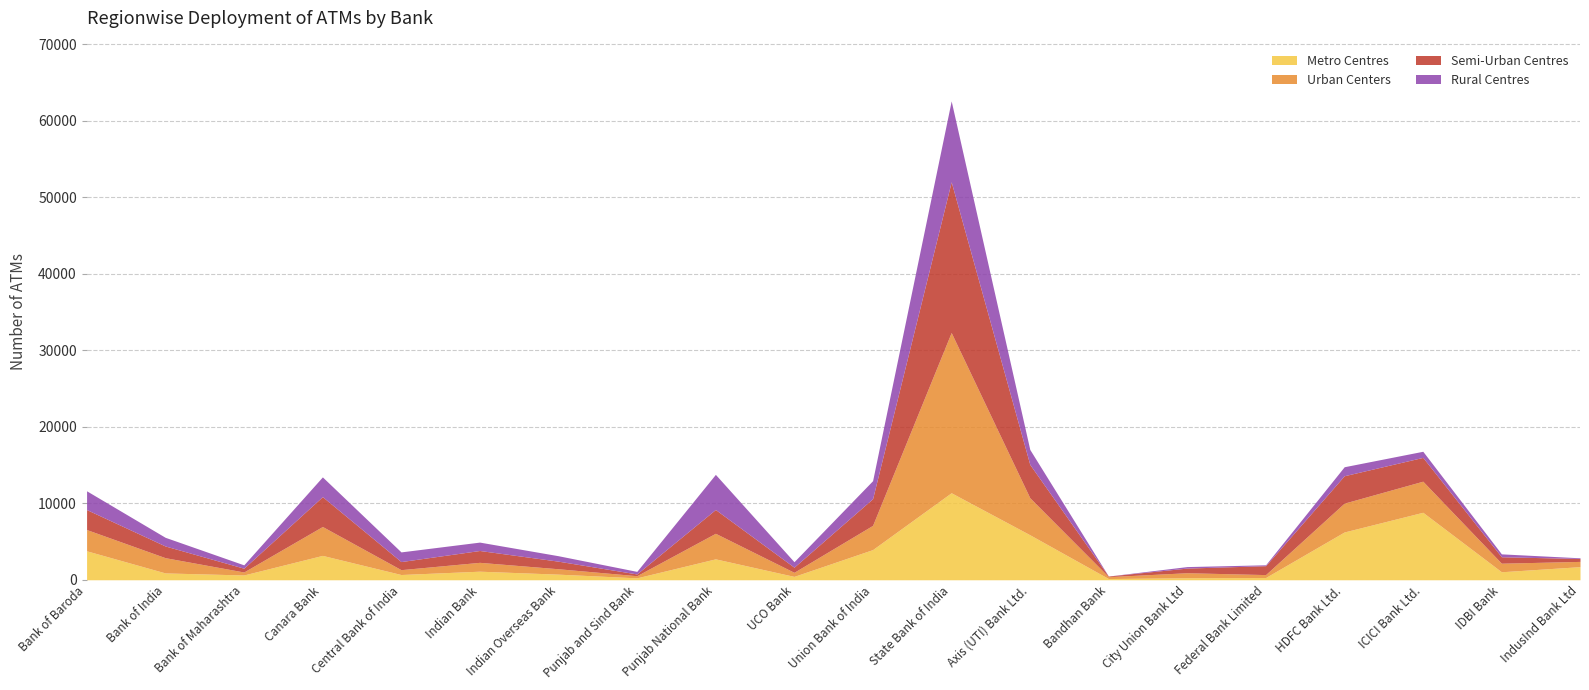

Rank the series by their maximum value, from lowest to highest.

Rural Centres, Metro Centres, Semi-Urban Centres, Urban Centers